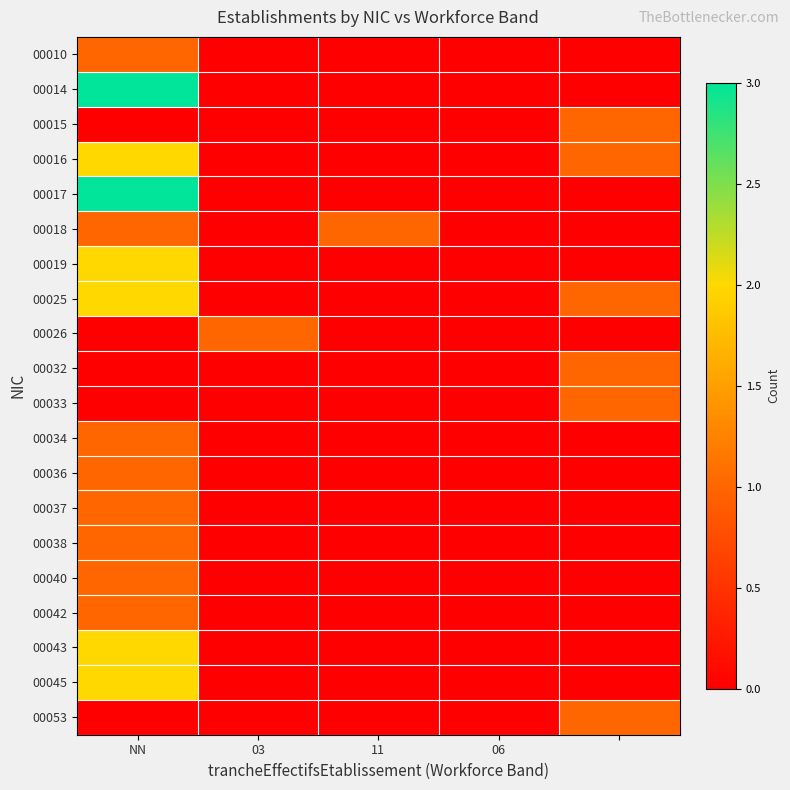

Which series has the widest spread of values?

00014